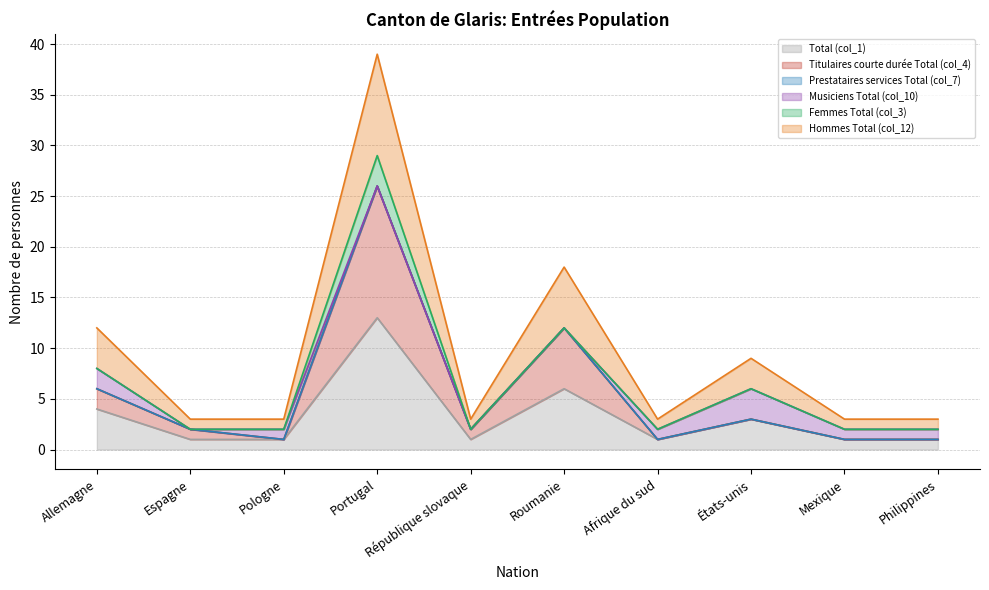

Between Roumanie and États-unis, which series saw the biggest shift?

Titulaires courte durée Total (col_4)